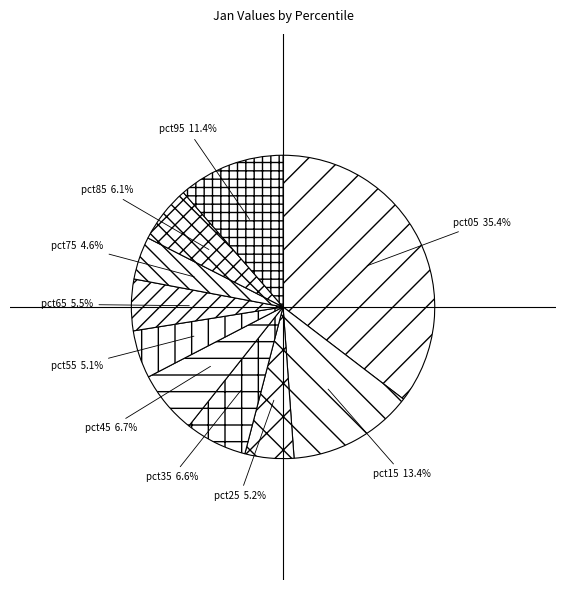

What is the largest slice in the pie chart?

pct05